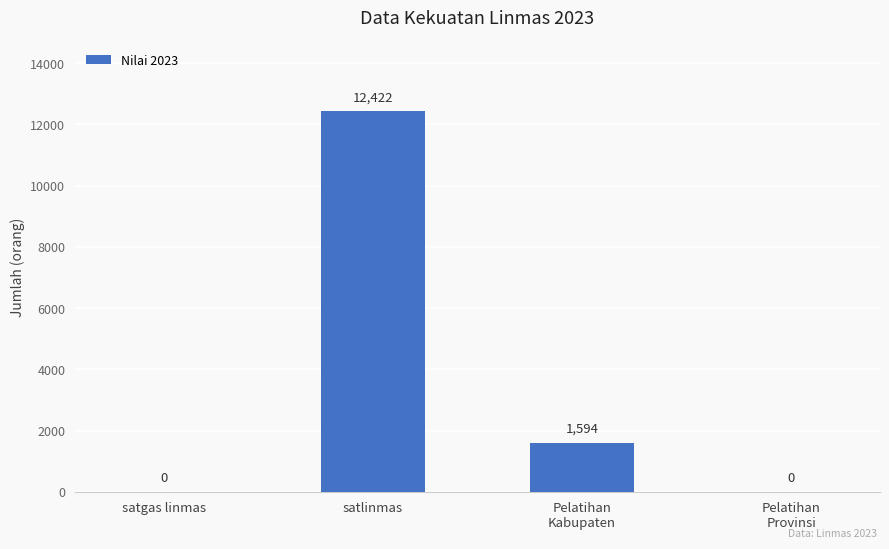

Is it true that the value at satlinmas is 20812?

False